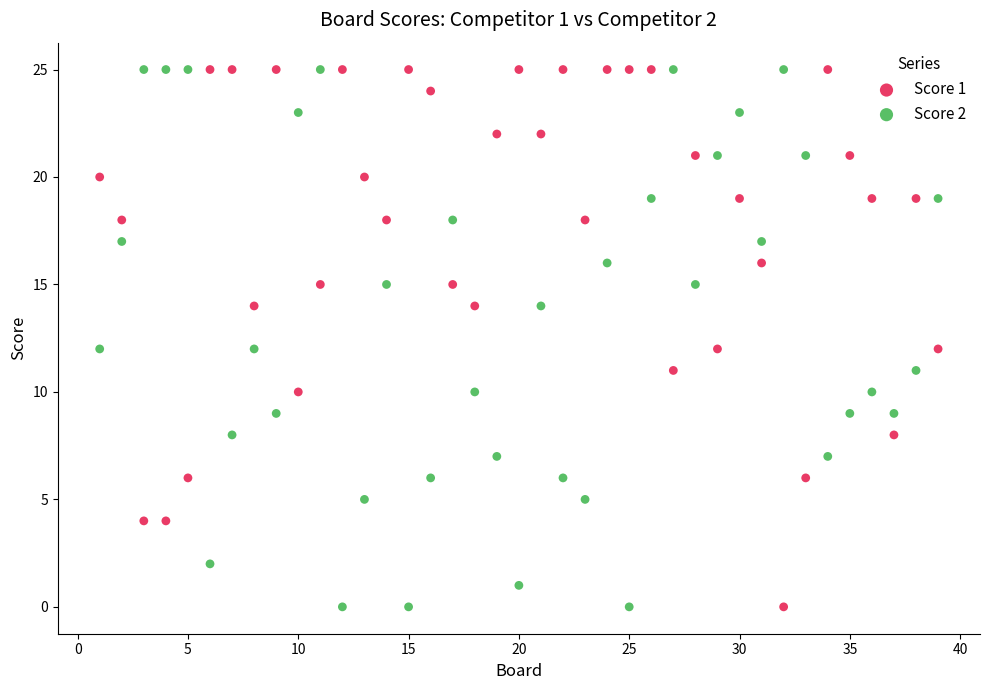

What is the X range (max minus min) for the scatter plot?

38